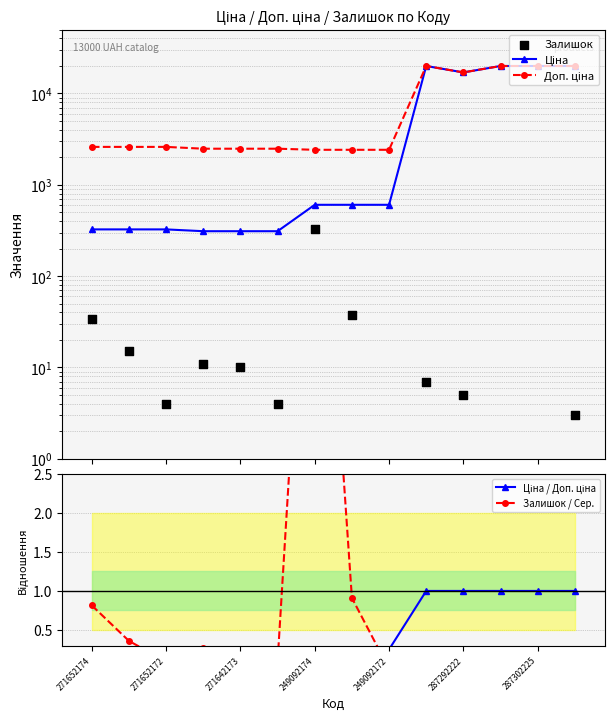

Is the value of Залишок / Сер. at 249092174 greater than the value of Залишок at 271642173?

No